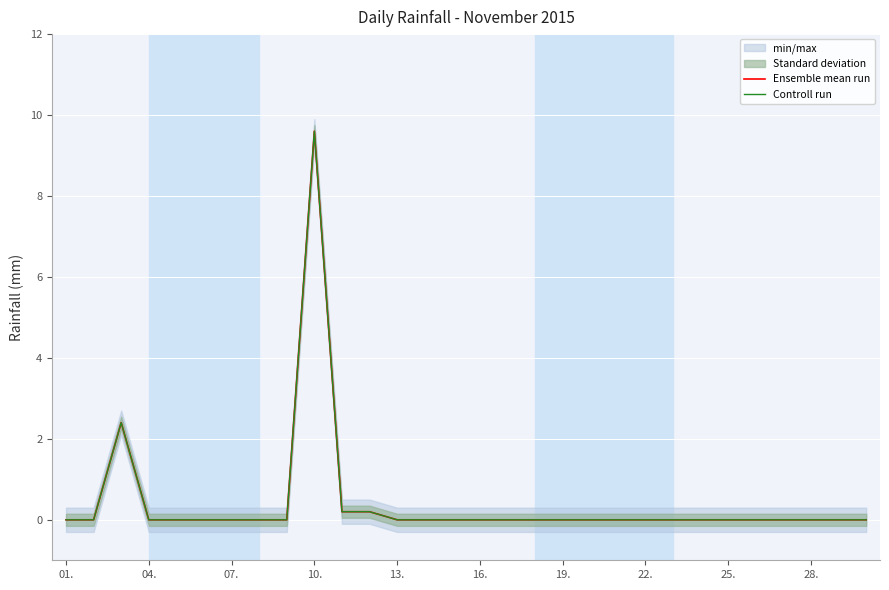

What is the average value of the Controll run series?

0.4